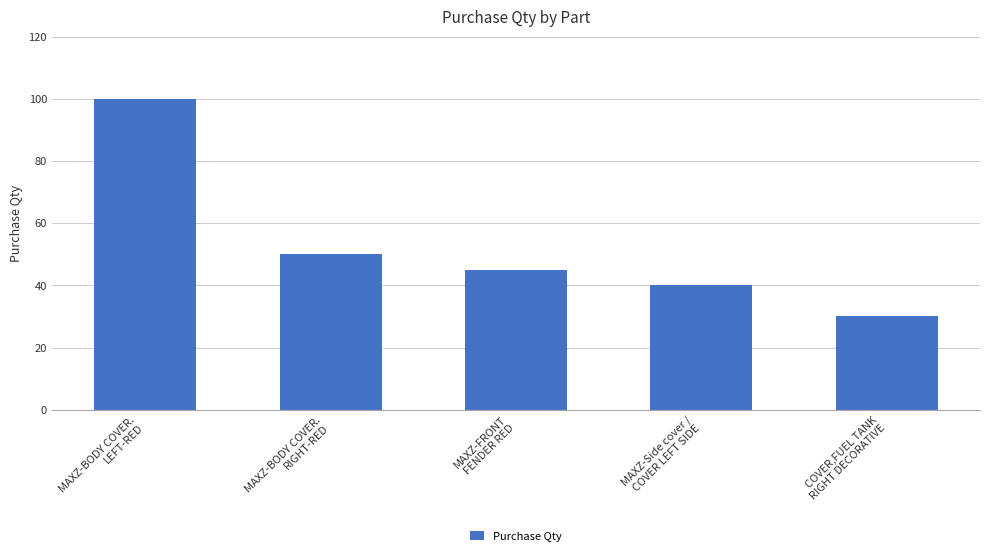

How many data points does each series have?

5